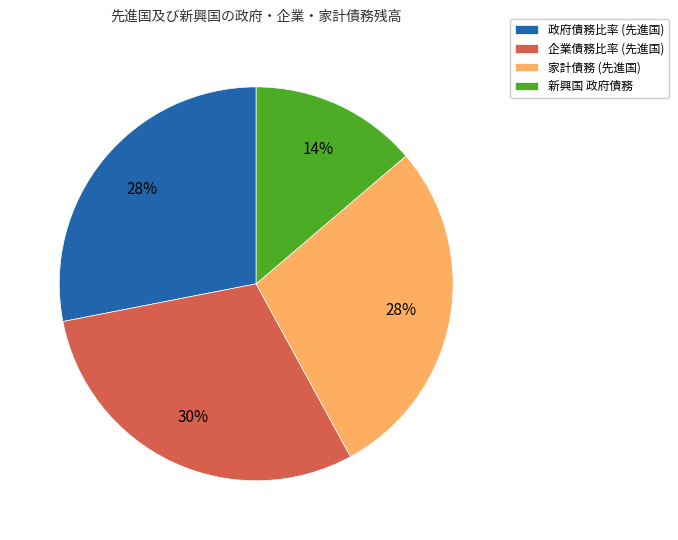

Which category has the biggest portion of the pie?

企業債務比率 (先進国)